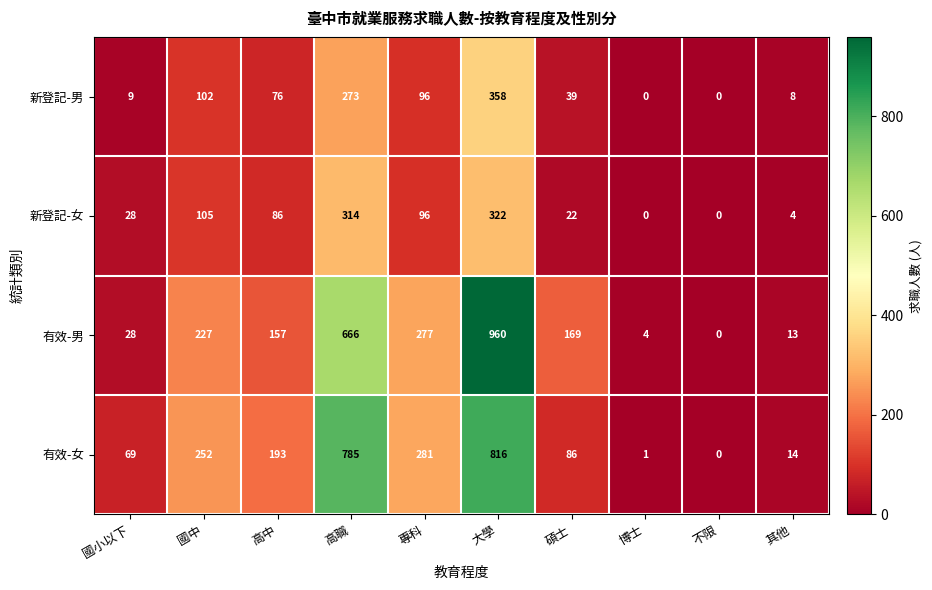

True or false: 有效-女 has a value of 38 at 國小以下.

False